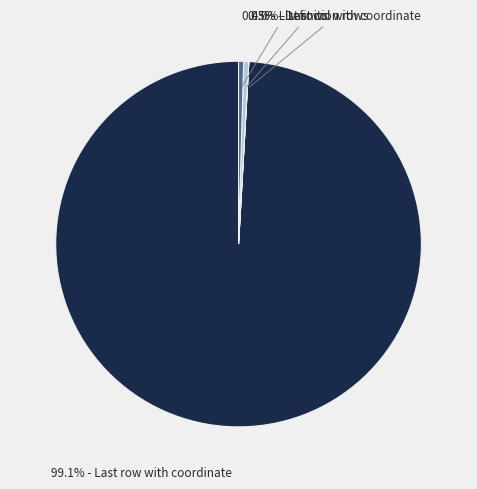

Approximately how many times larger is the value at 0.4% - List rows compared to 0.5% - Definition rows?

1.0